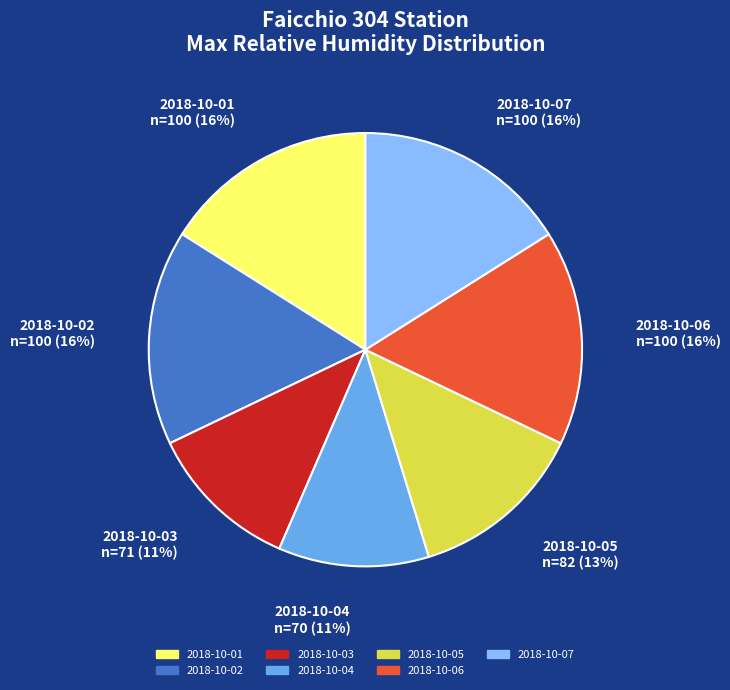

Which has a higher value, 2018-10-05 or 2018-10-06?

2018-10-06